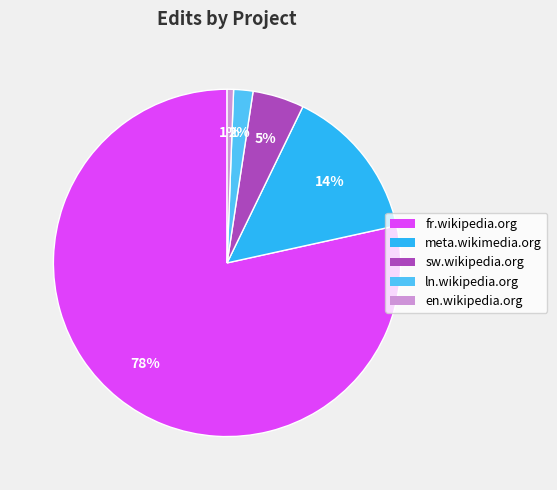

To the nearest percent, what portion does meta.wikimedia.org represent?

14%